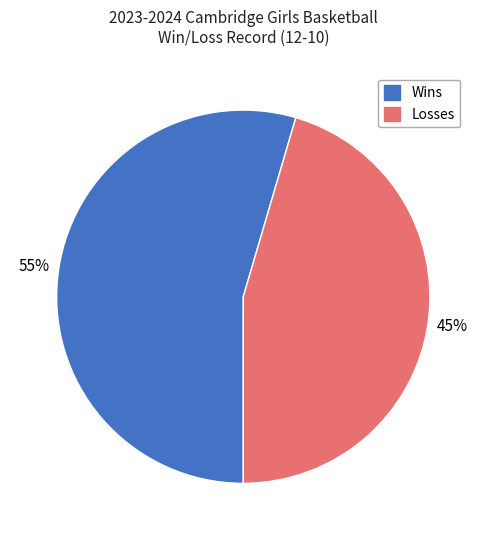

Does any single category account for the majority?

Yes